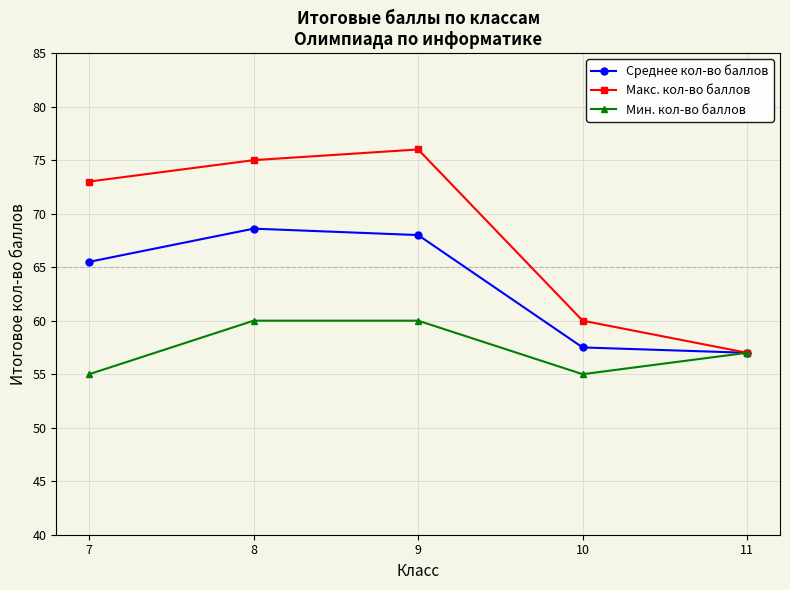

Which category has the highest value across all series?

9